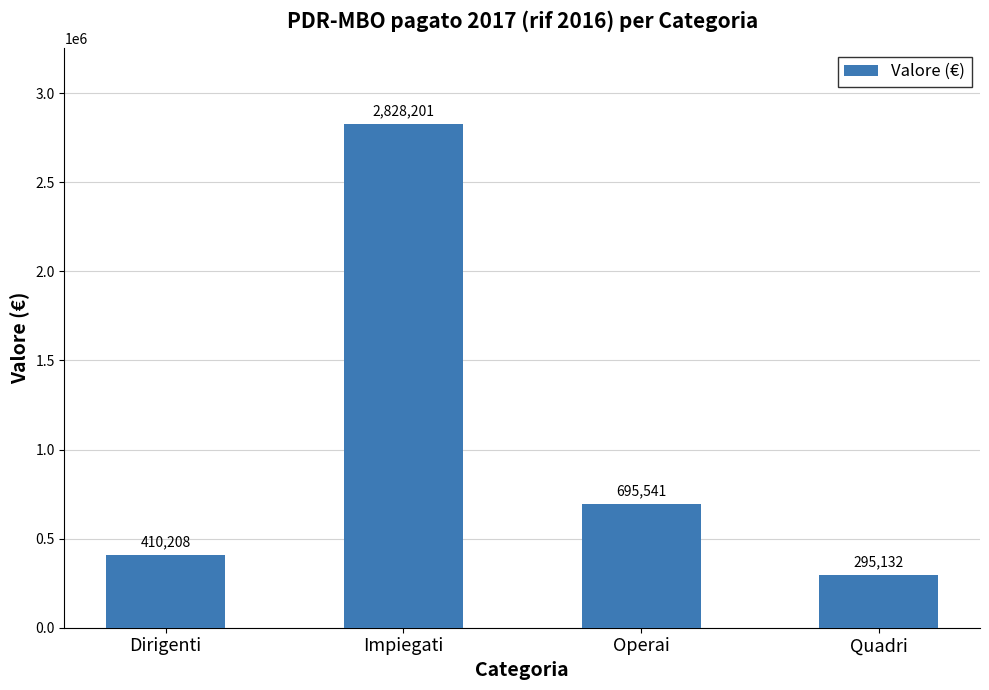

How many values exceed 695540?

2